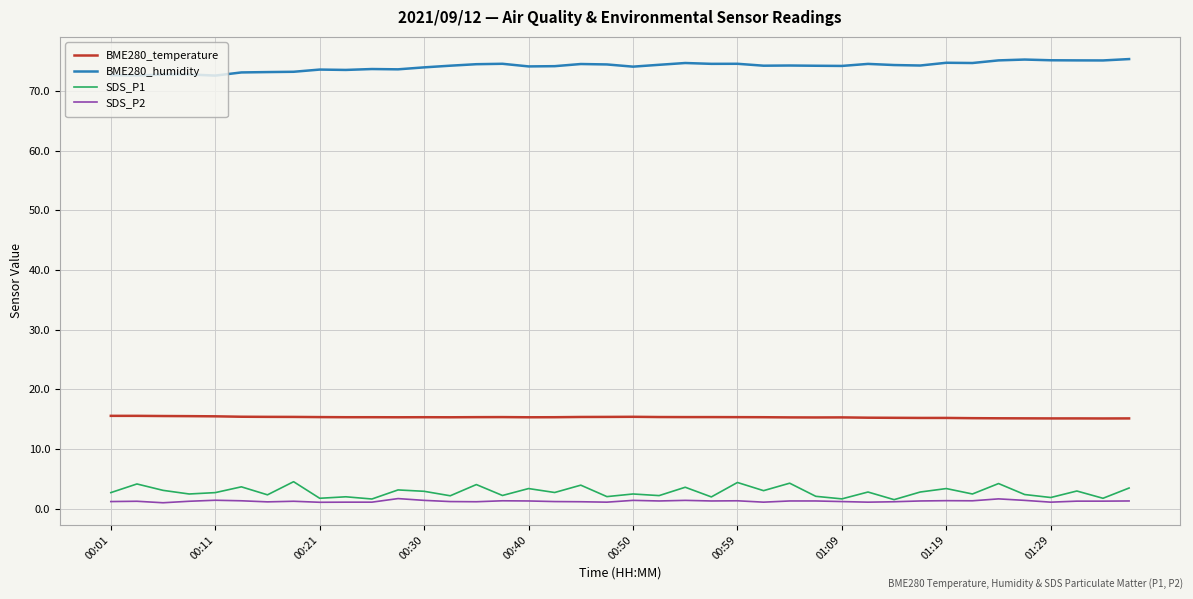

True or false: SDS_P2 and BME280_temperature cross at least once.

False